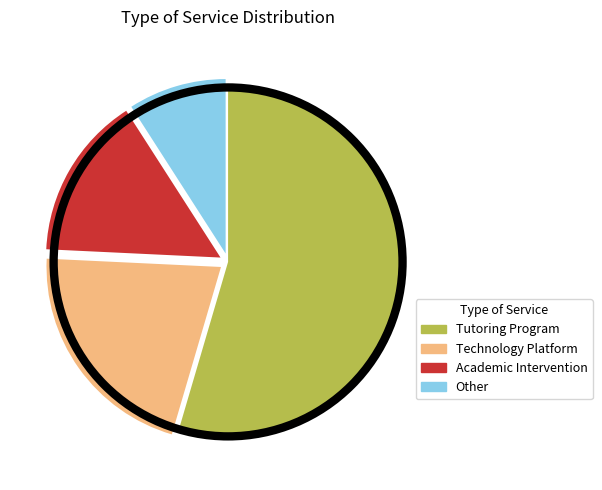

Do Other and Academic Intervention together represent more than half of the pie?

No